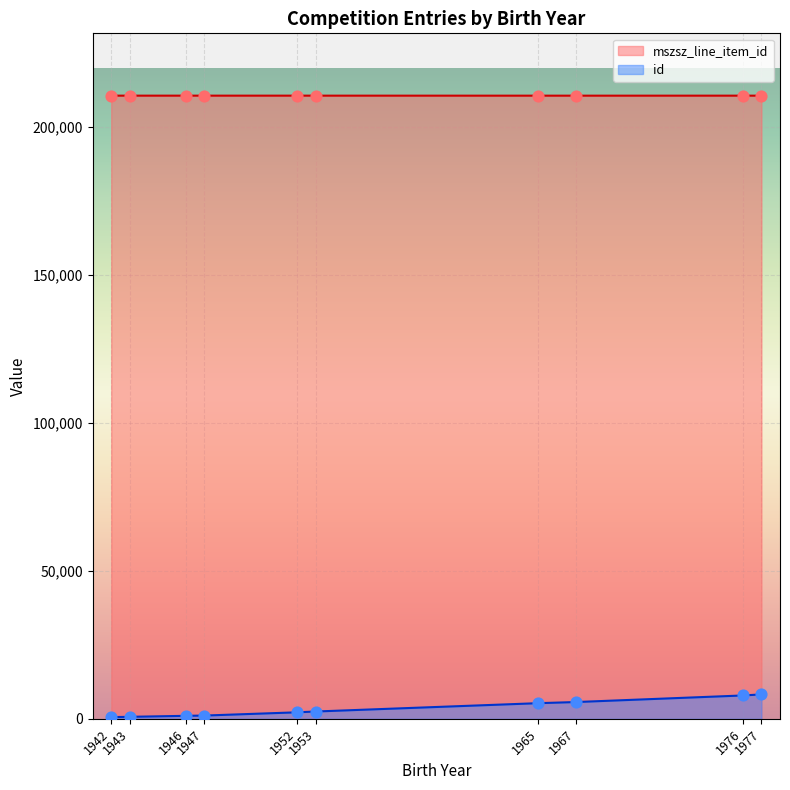

Which series contains the lowest Y value?

id